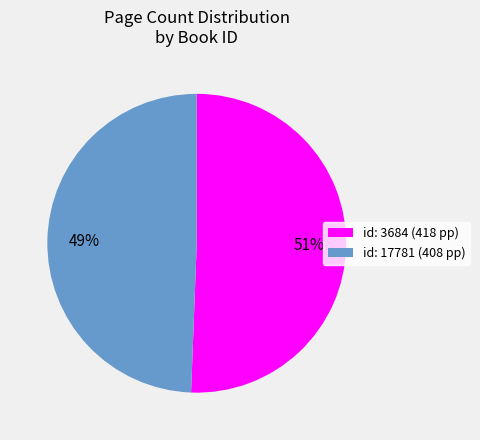

Which category has the smallest portion of the pie?

id: 17781 (408 pp)